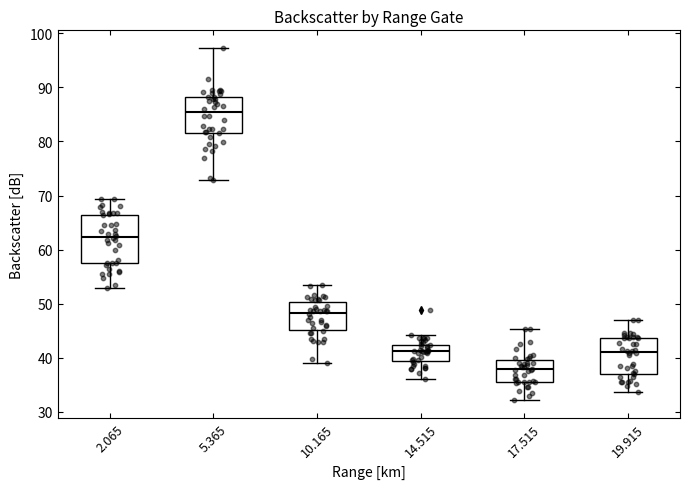

Where does the median line of the box at x = 17.515 sit on the y-axis? The values are not printed on the chart, so give them approximately, as read against the axis.

38